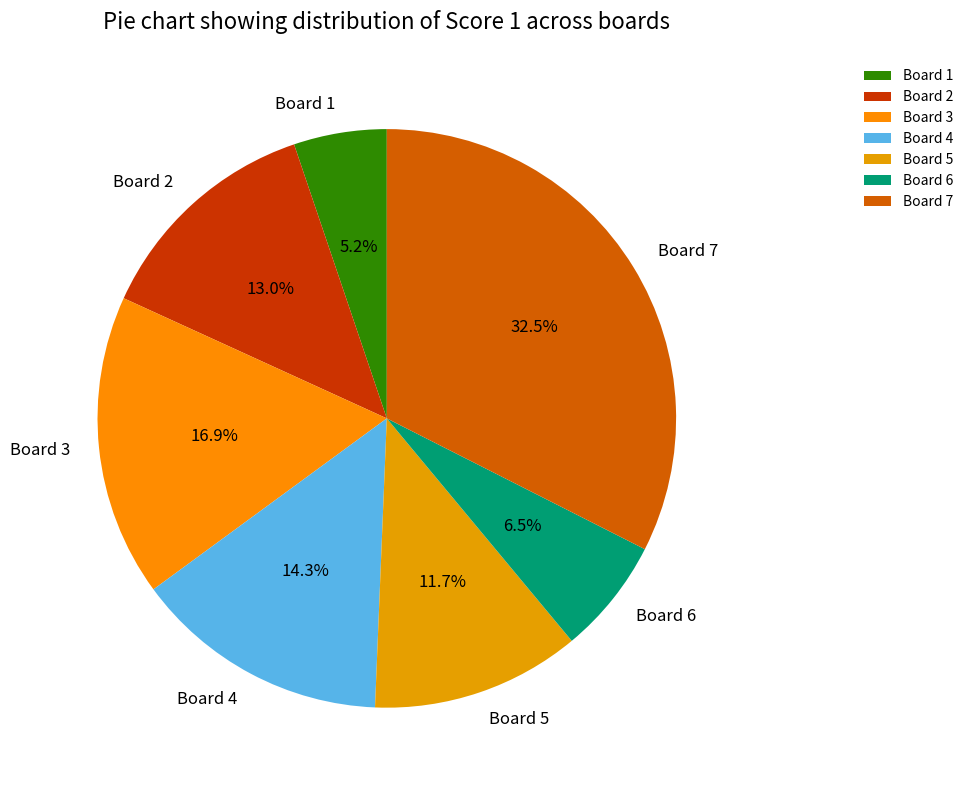

What percentage is NOT represented by Board 5?

88.3%